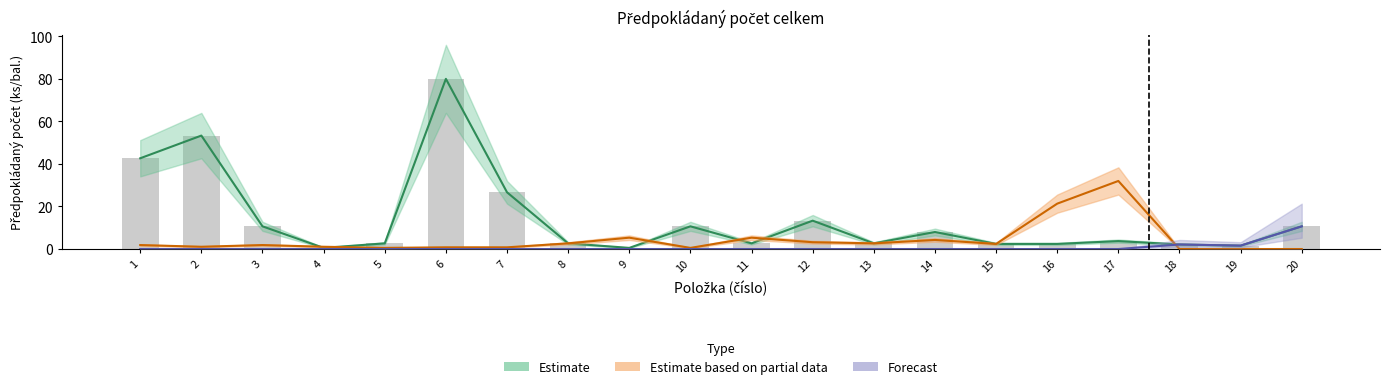

Which category has the highest value in the Estimate based on partial data series?

17